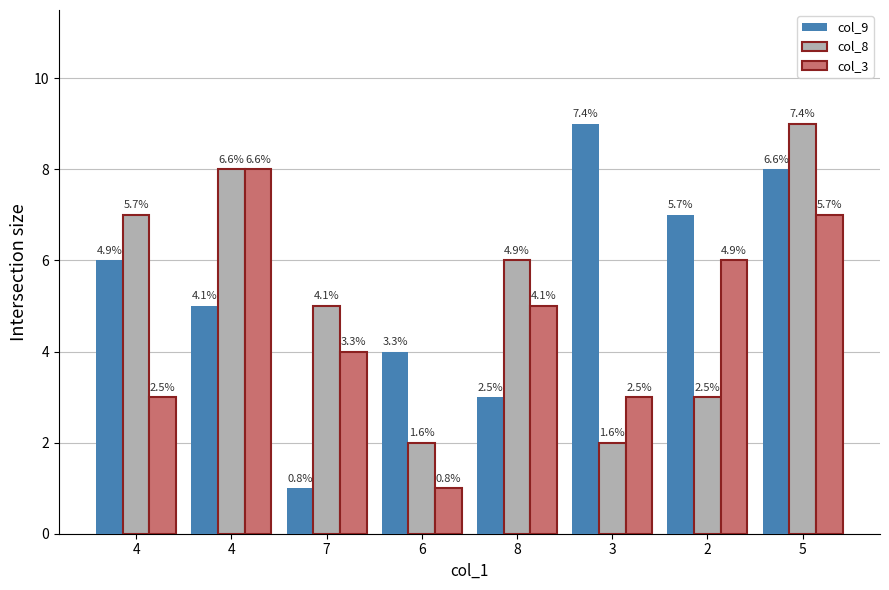

Which series has the widest spread of values?

col_9